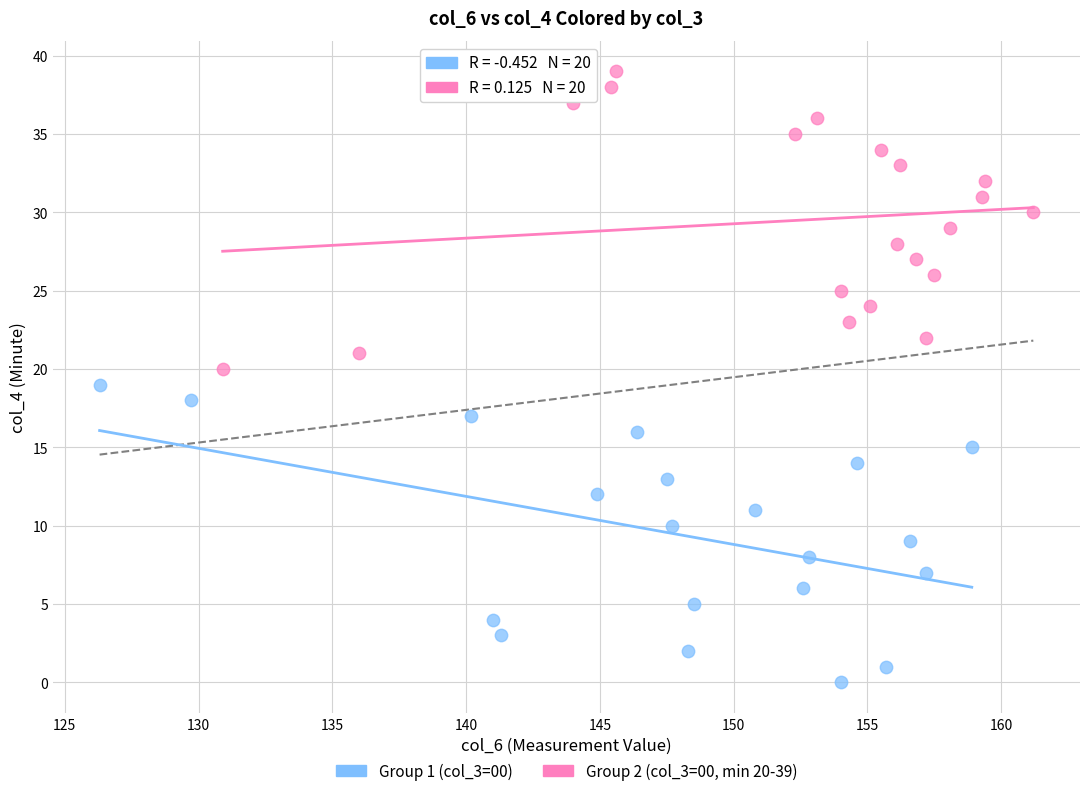

Which series reaches the minimum Y coordinate?

Group 1 (col_3=00)